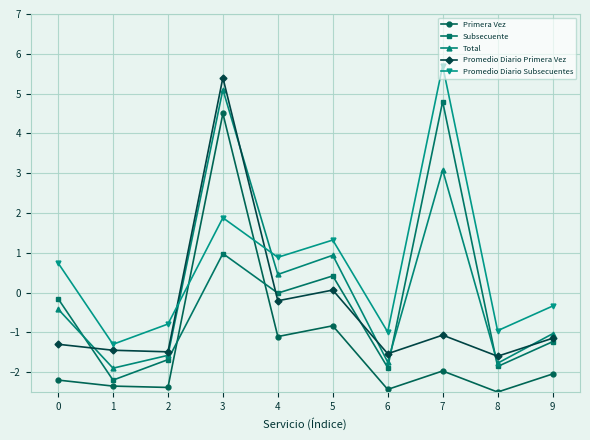

What is the value of the Promedio Diario Subsecuentes point at the 6th from the left?

1.3